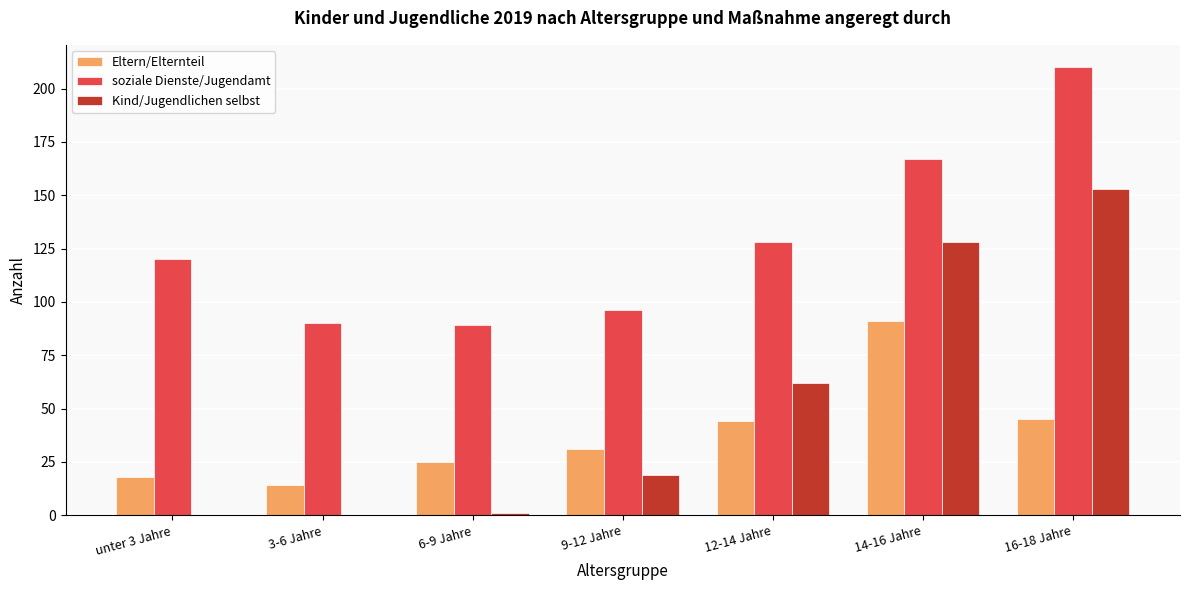

Reading right to left, what are all the values shown in this chart?

Eltern/Elternteil: 45	91	44	31	25	14	18
soziale Dienste/Jugendamt: 210	167	128	96	89	90	120
Kind/Jugendlichen selbst: 153	128	62	19	1	0	0